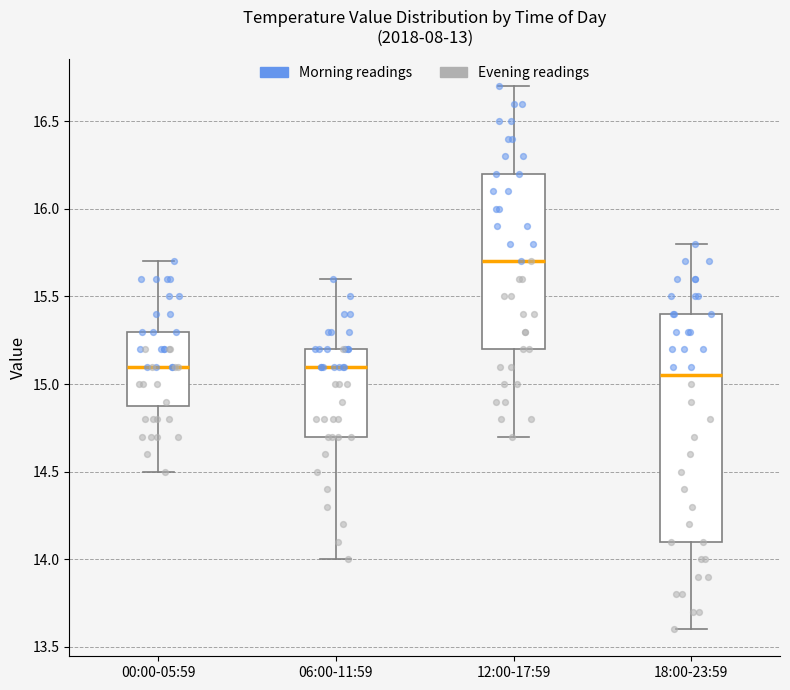

Which box is the tallest, from its lower edge to its upper edge?

18:00-23:59